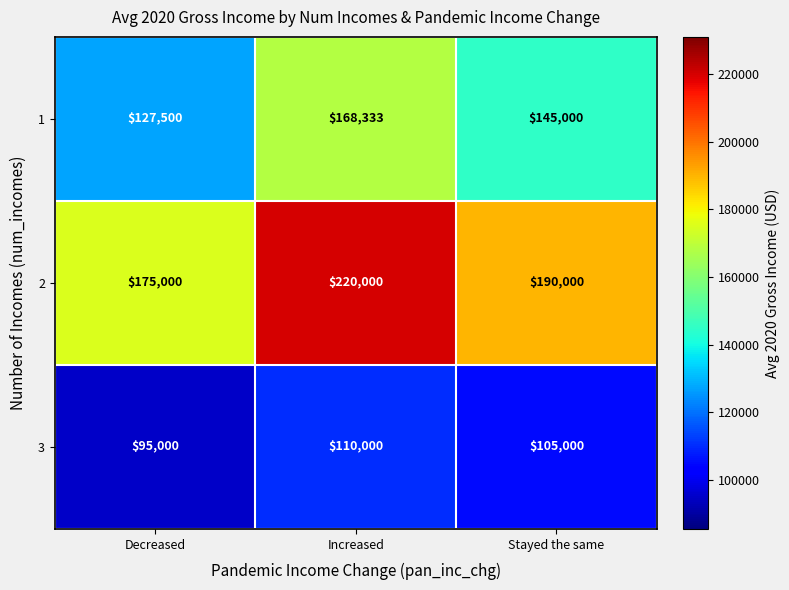

Read the 3 value at Stayed the same.

105000